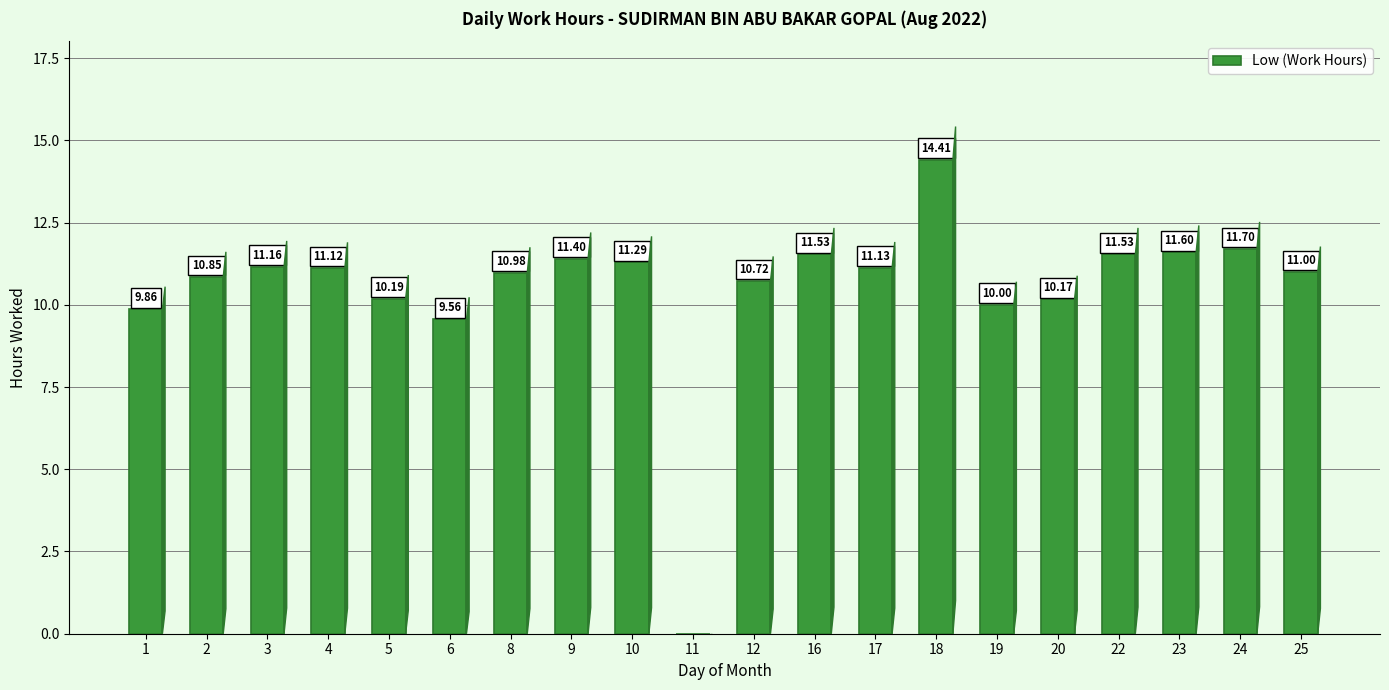

At which label does the data first exceed 11?

3